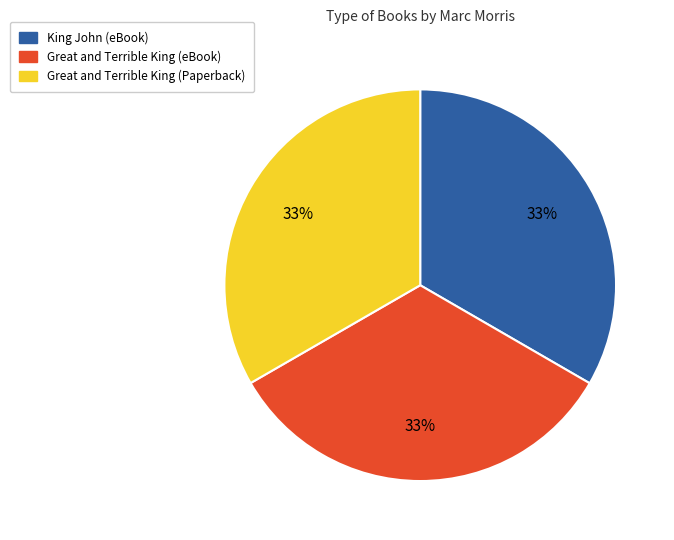

Do King John (eBook) and Great and Terrible King (Paperback) together represent more than half of the pie?

Yes